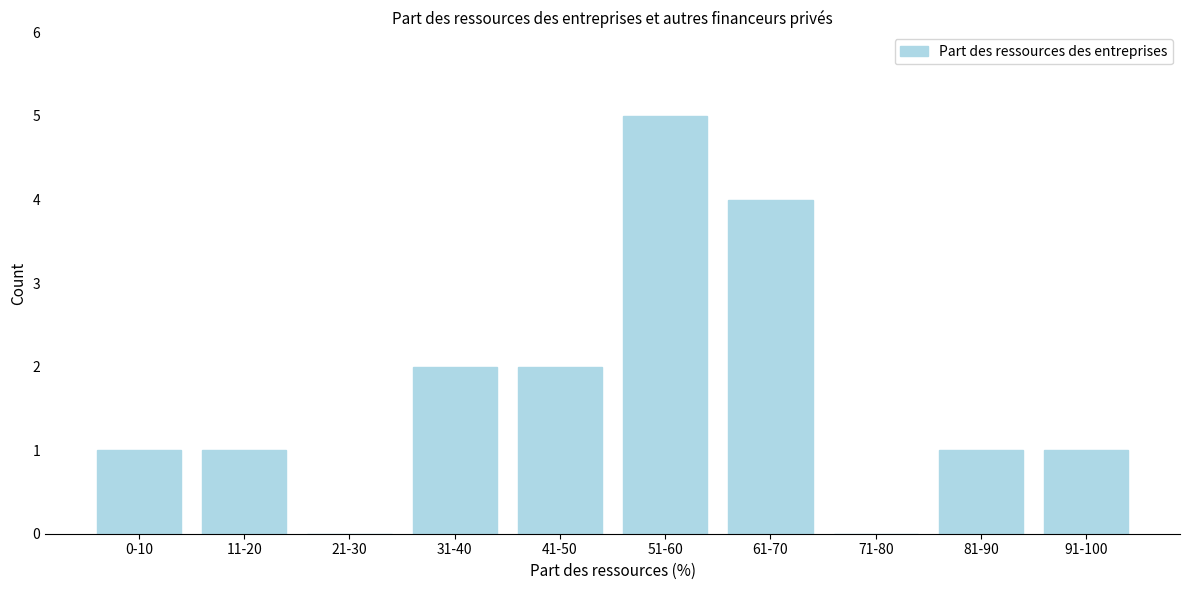

Reading right to left, list all the values displayed in this chart.

91-100=1	81-90=1	71-80=0	61-70=4	51-60=5	41-50=2	31-40=2	21-30=0	11-20=1	0-10=1